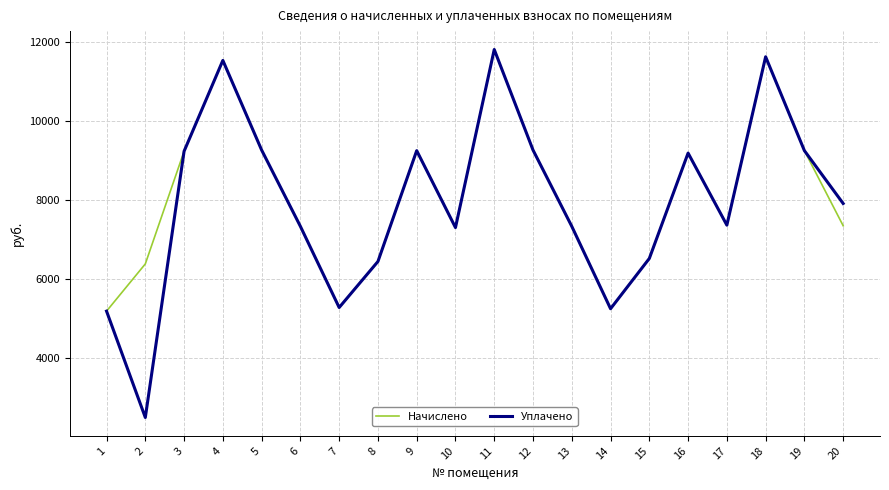

What is the approximate value of Начислено at 3?

9231.5